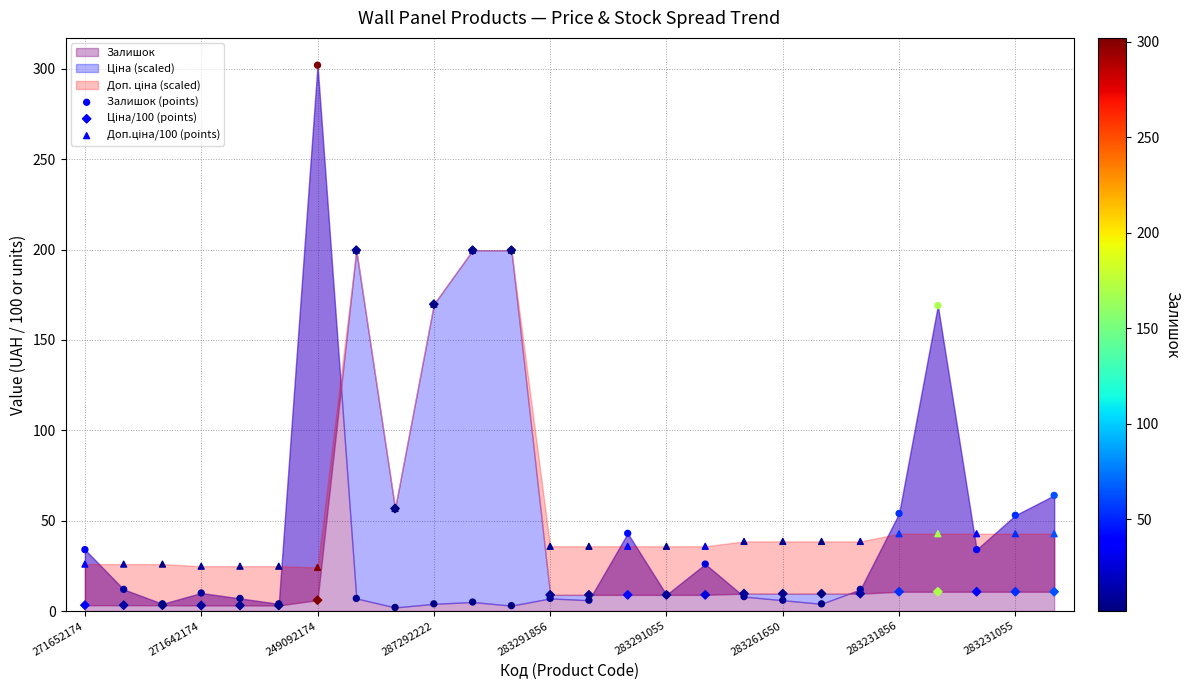

Which series contains the lowest Y value?

Залишок (points)